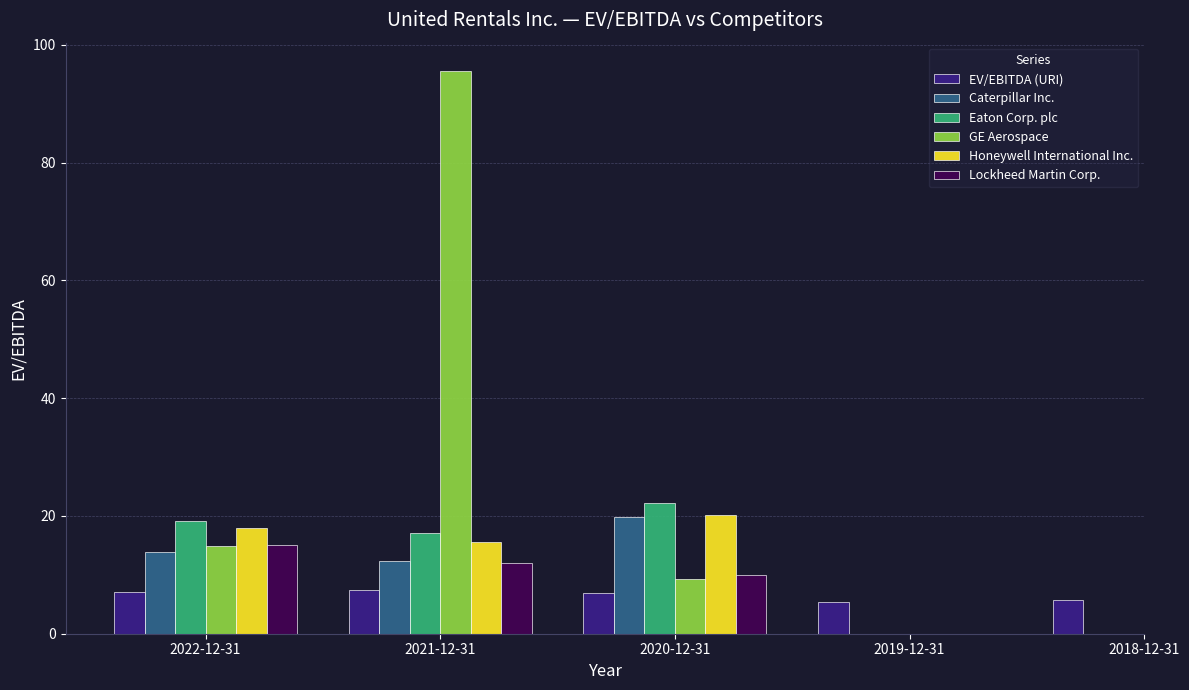

What position from the left is 2020-12-31?

3